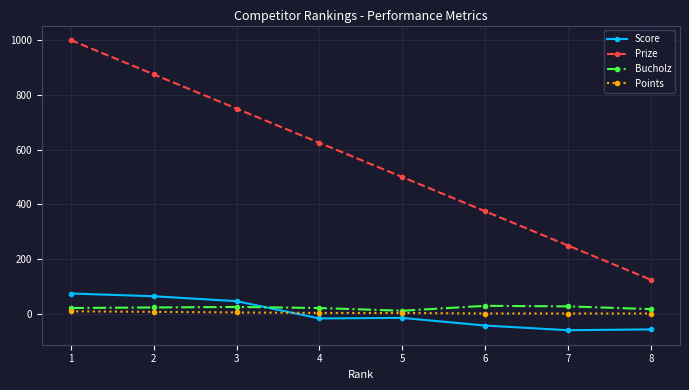

What is the maximum value for Bucholz?

30